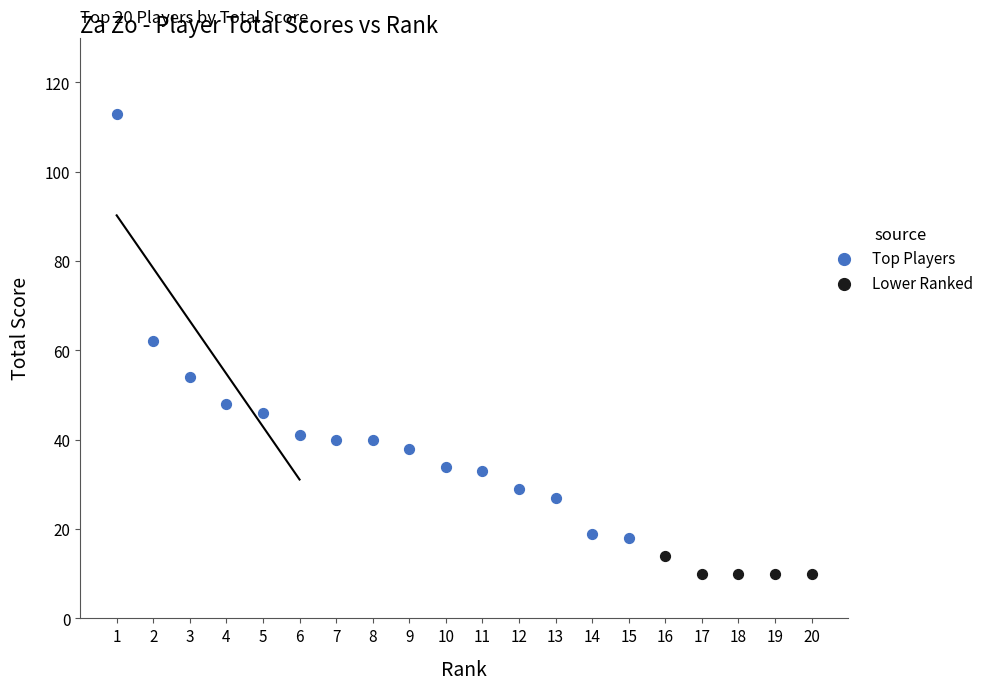

Which series contains the lowest Y value?

Lower Ranked